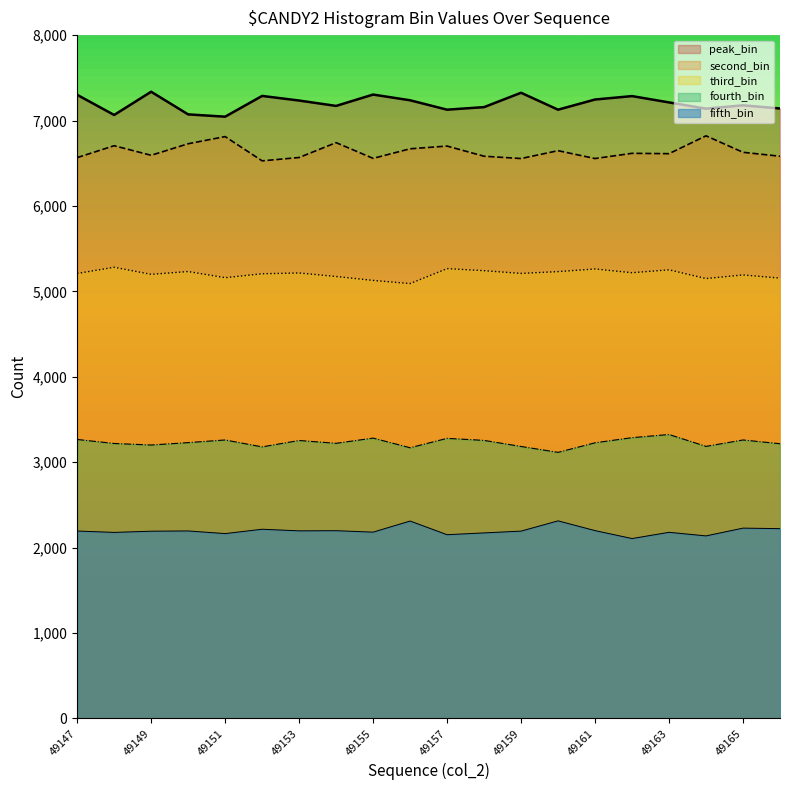

In fourth_bin, how many points are higher than both neighbors (excluding endpoints)?

6